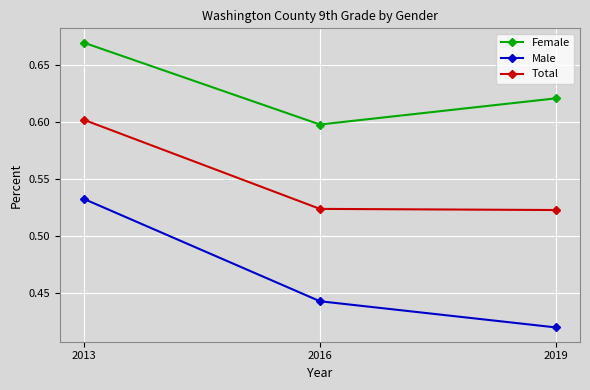

How many Male values are between 0 and 1?

3